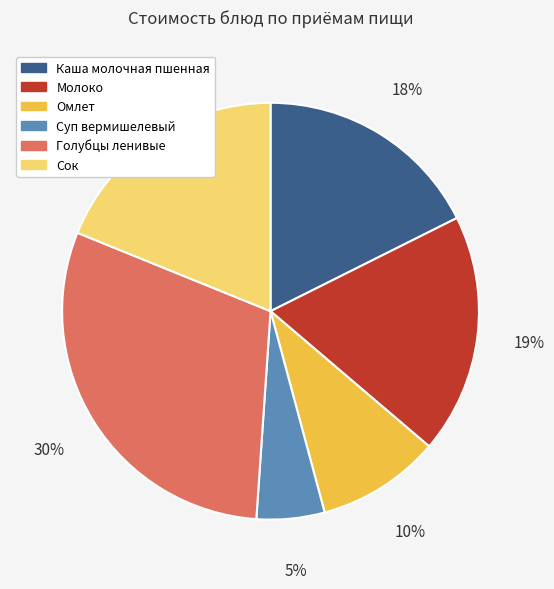

True or false: Молоко accounts for 4% of the total.

False